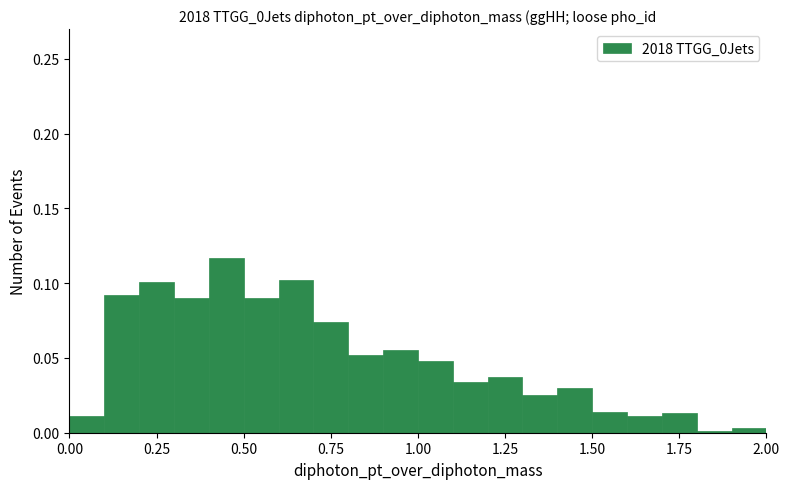

Read against the x-axis, roughly where is the centre of the tallest bar?

0.45